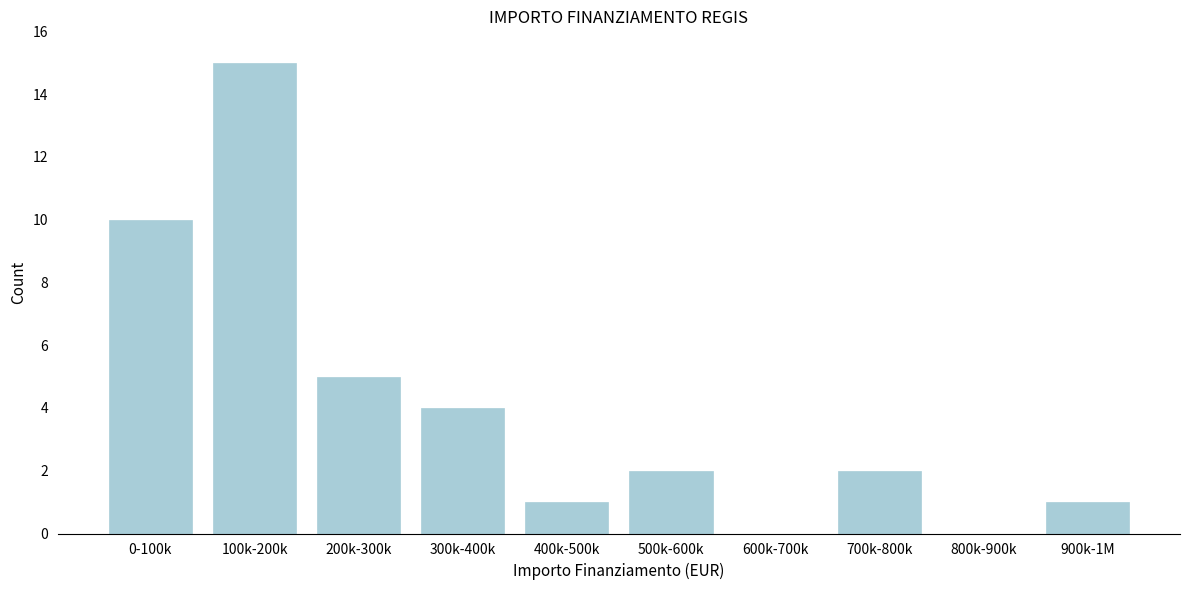

Reading left to right, extract all data points from this chart.

0-100k=10	100k-200k=15	200k-300k=5	300k-400k=4	400k-500k=1	500k-600k=2	600k-700k=0	700k-800k=2	800k-900k=0	900k-1M=1